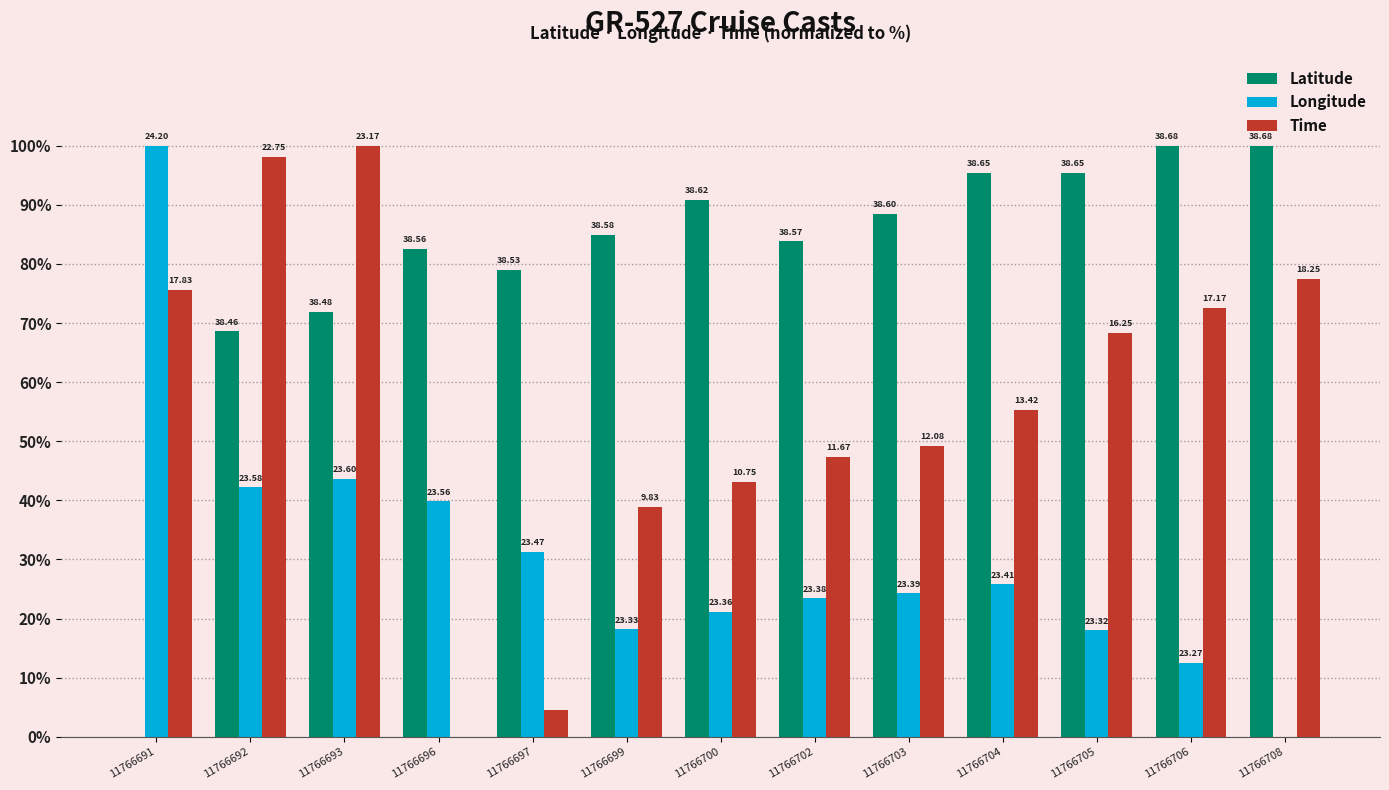

Are the bars grouped side by side (vs. stacked)?

Yes